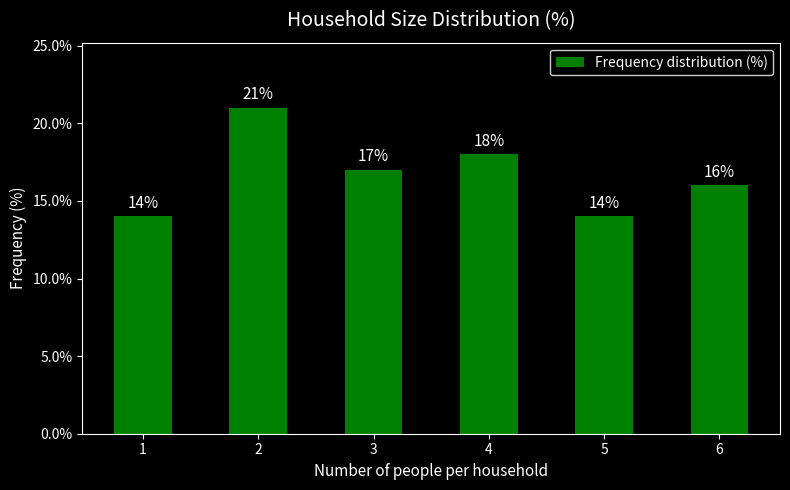

What is the value of the 2nd bar from the left?

21